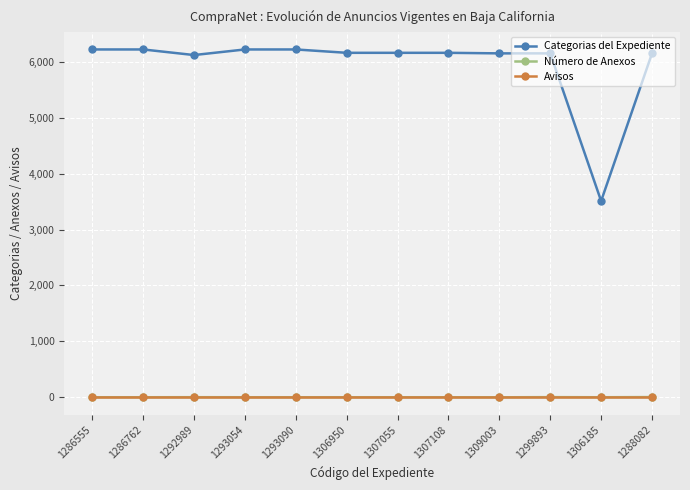

How many lines are shown in the chart?

3